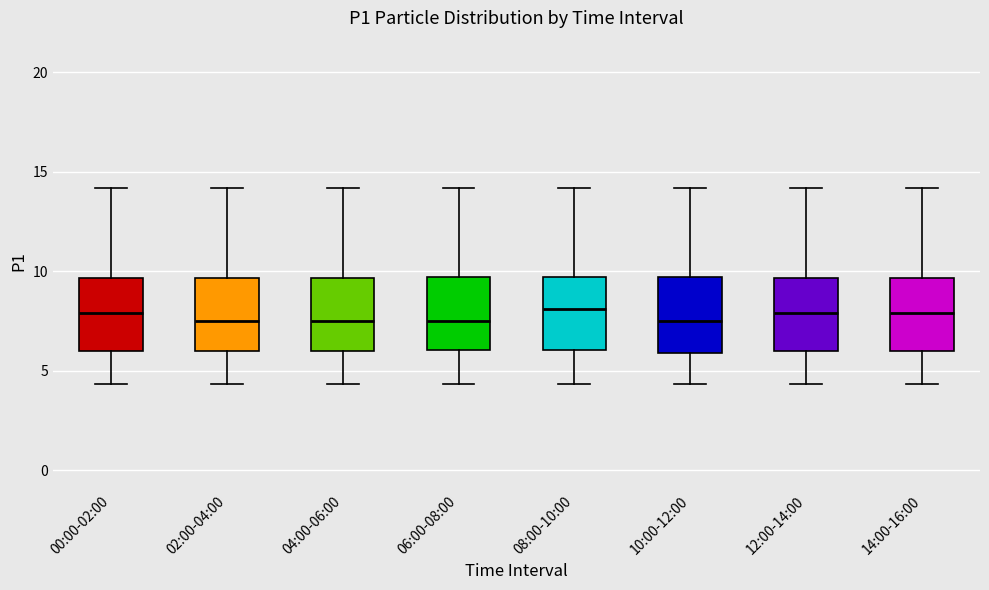

Reading left to right, transcribe this box plot: for each box, give where its median line is, the range the box spans, and where its two whiskers end, as read against the y-axis. The values are not printed on the chart, so give them approximately, as read against the axis.

00:00-02:00: median 8.0, box 6.0 to 9.5, whiskers 4.5 to 14.0
02:00-04:00: median 7.5, box 6.0 to 9.5, whiskers 4.5 to 14.0
04:00-06:00: median 7.5, box 6.0 to 9.5, whiskers 4.5 to 14.0
06:00-08:00: median 7.5, box 6.0 to 9.5, whiskers 4.5 to 14.0
08:00-10:00: median 8.0, box 6.0 to 9.5, whiskers 4.5 to 14.0
10:00-12:00: median 7.5, box 6.0 to 9.5, whiskers 4.5 to 14.0
12:00-14:00: median 8.0, box 6.0 to 9.5, whiskers 4.5 to 14.0
14:00-16:00: median 8.0, box 6.0 to 9.5, whiskers 4.5 to 14.0